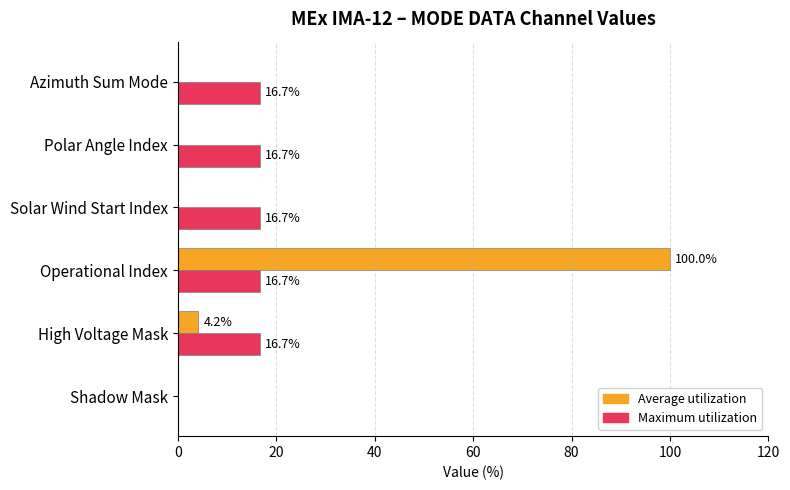

Which series changed the most between Shadow Mask and Polar Angle Index?

Maximum utilization